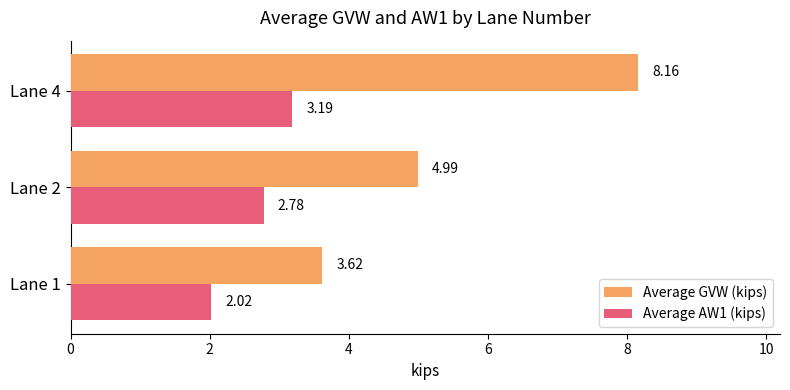

What are all the series names shown in the legend?

Average GVW (kips), Average AW1 (kips)